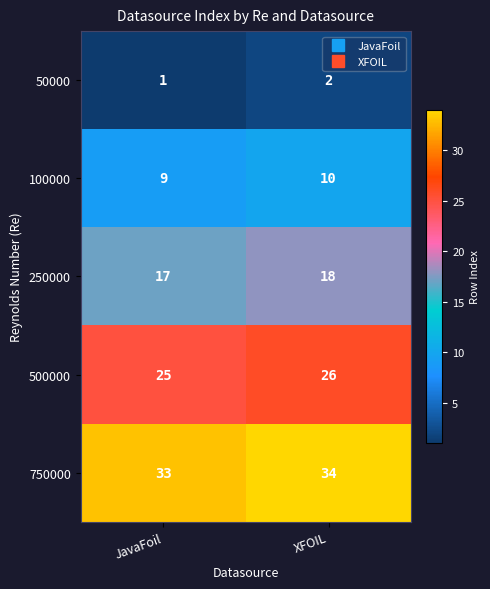

Rank the categories by 500000 value from lowest to highest.

JavaFoil, XFOIL